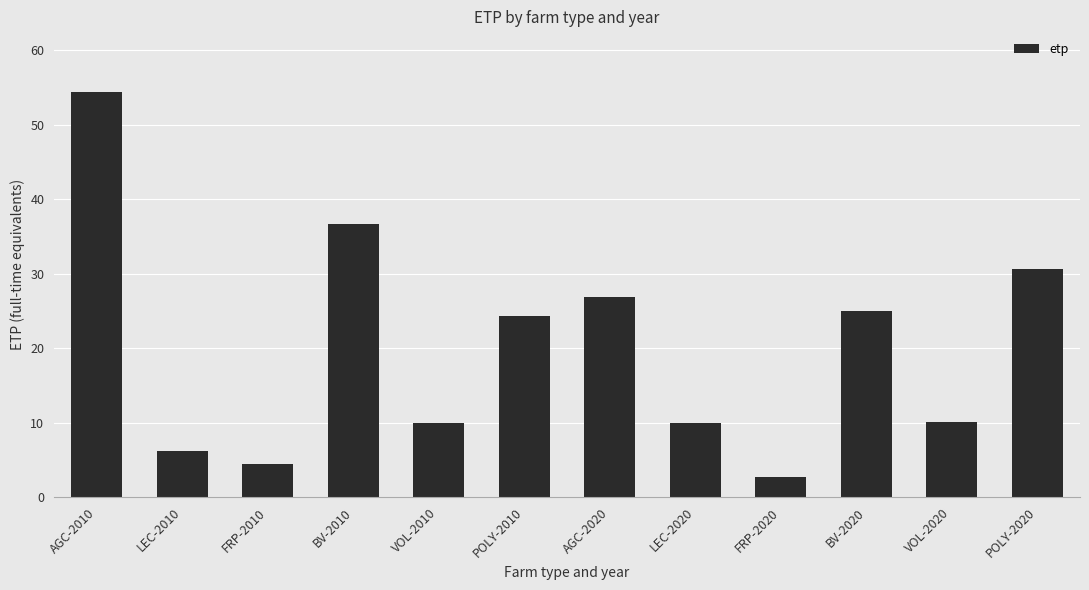

Approximately how many times larger is the value at AGC-2020 compared to POLY-2010?

1.1